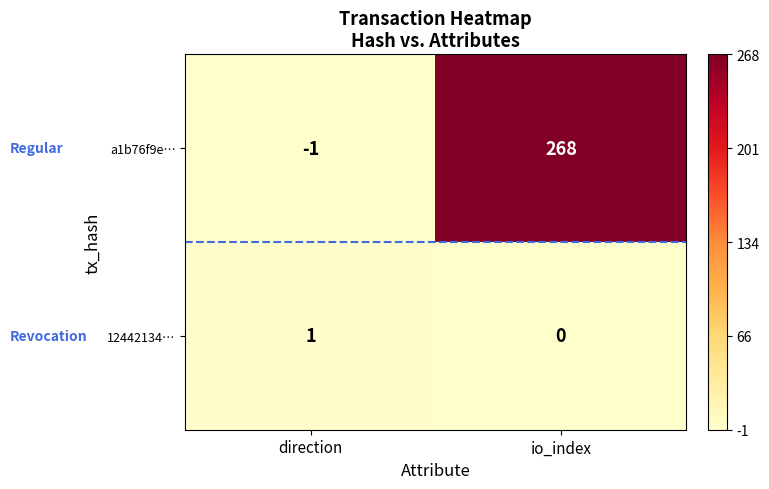

Reading right to left, extract all data points from this chart.

a1b76f9e…: io_index=268	direction=-1
12442134…: io_index=0	direction=1